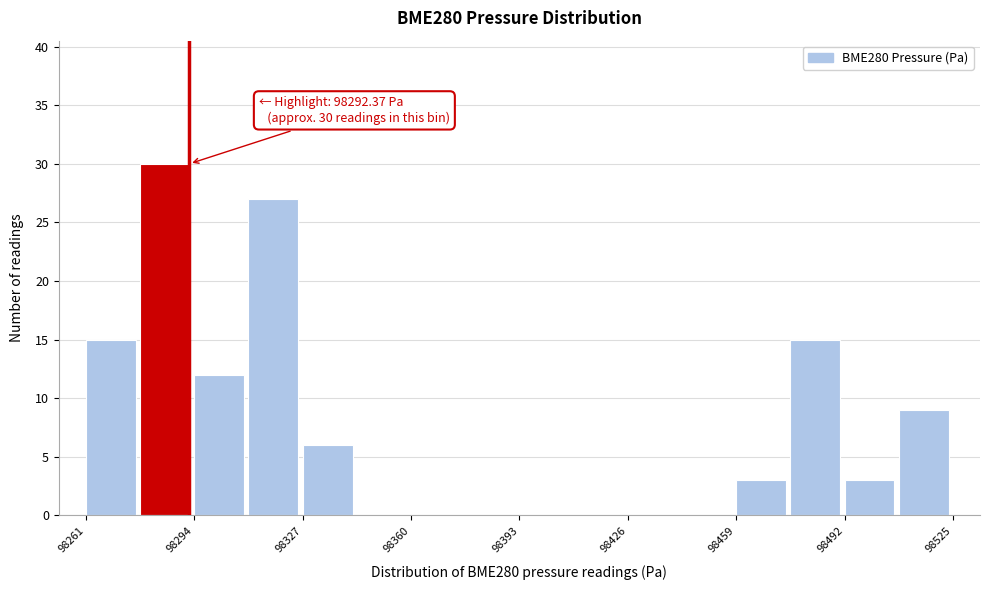

Read against the x-axis, roughly where is the centre of the tallest bar?

98285